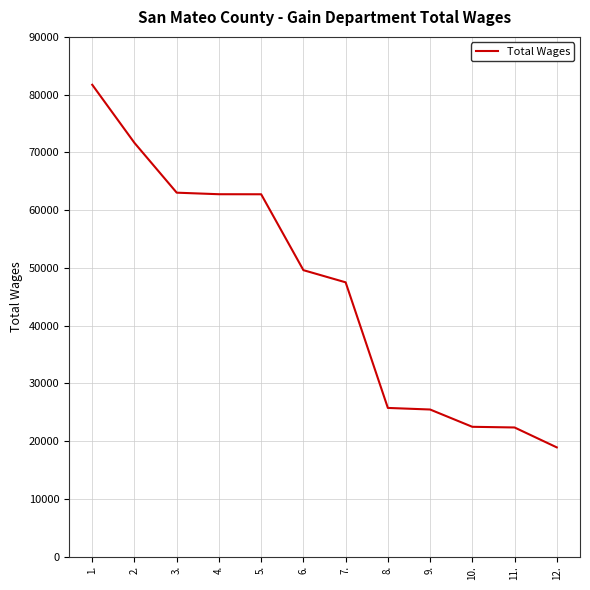

What is the difference between the maximum and second lowest values?

59354